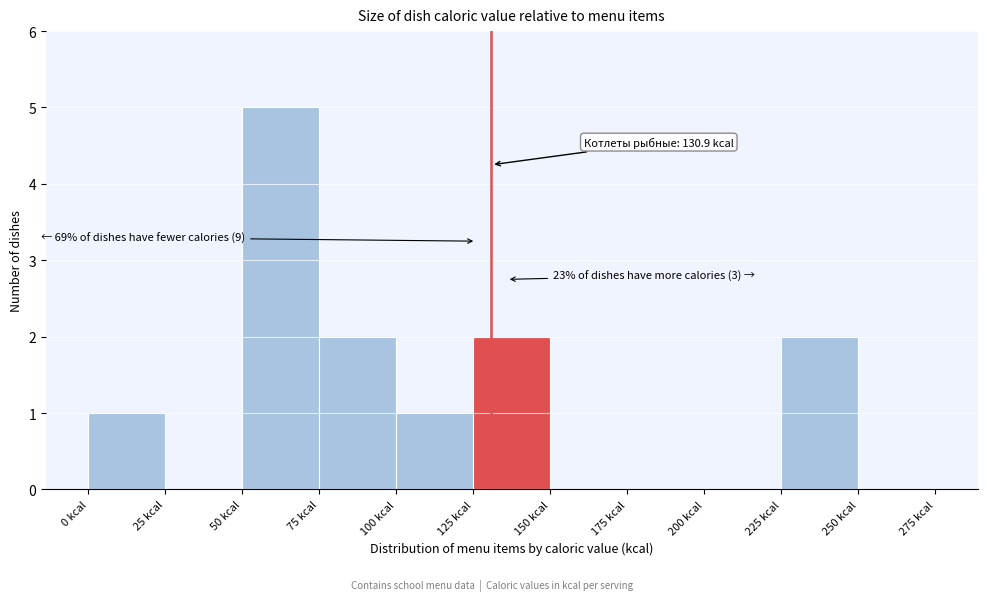

Which range on the x-axis has the tallest bar?

50 to 75